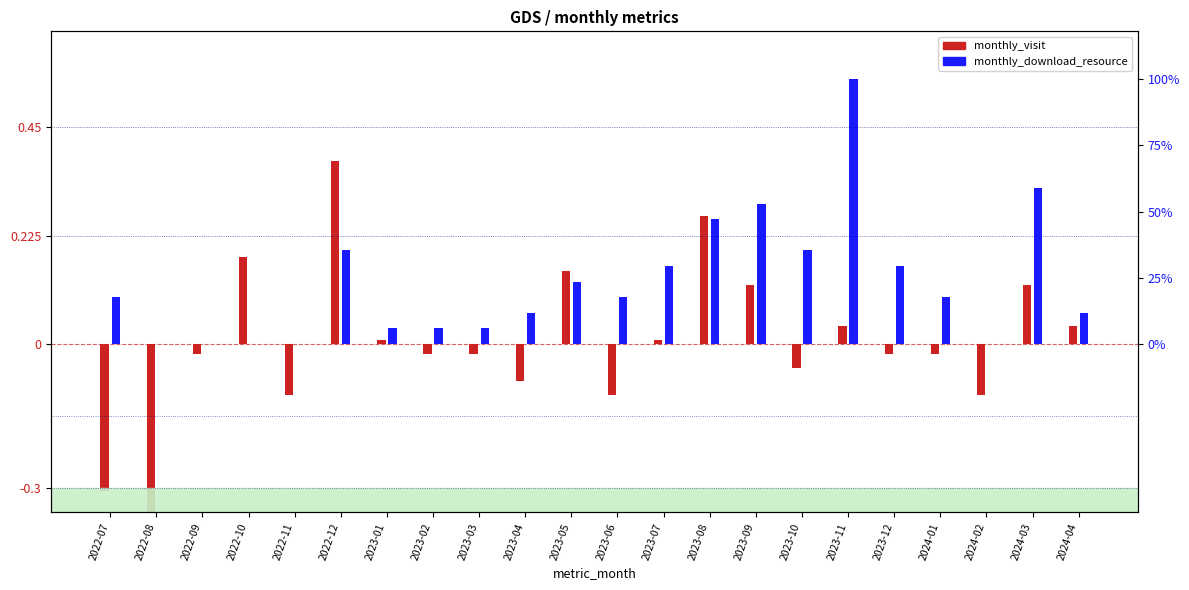

Between 2024-03 and 2023-06, which is larger?

2024-03